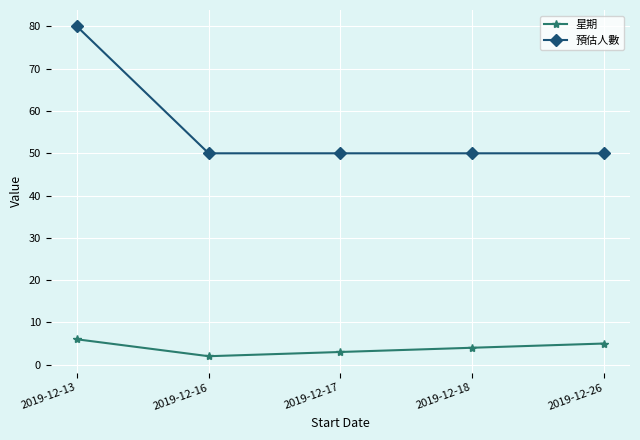

What is the total value across all series at 2019-12-13?

86